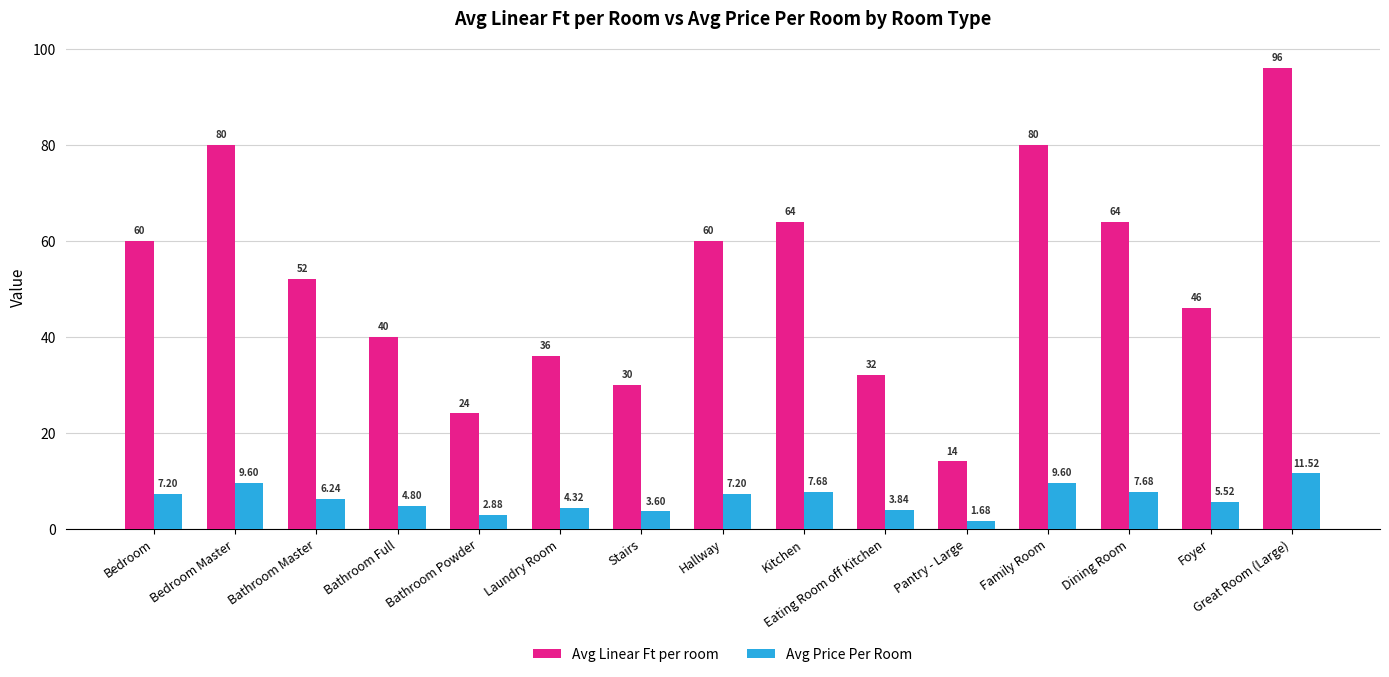

Rank the series by their average value, from highest to lowest.

Avg Linear Ft per room, Avg Price Per Room